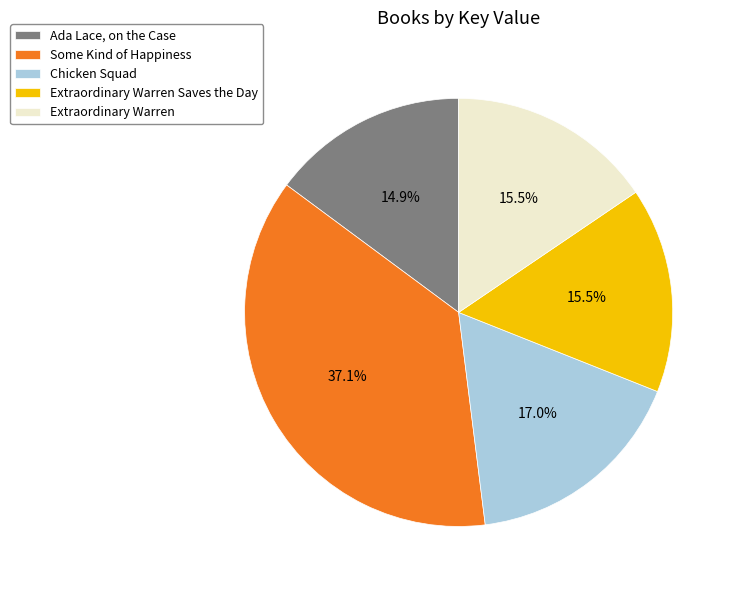

Does Chicken Squad represent more than half of the total?

No